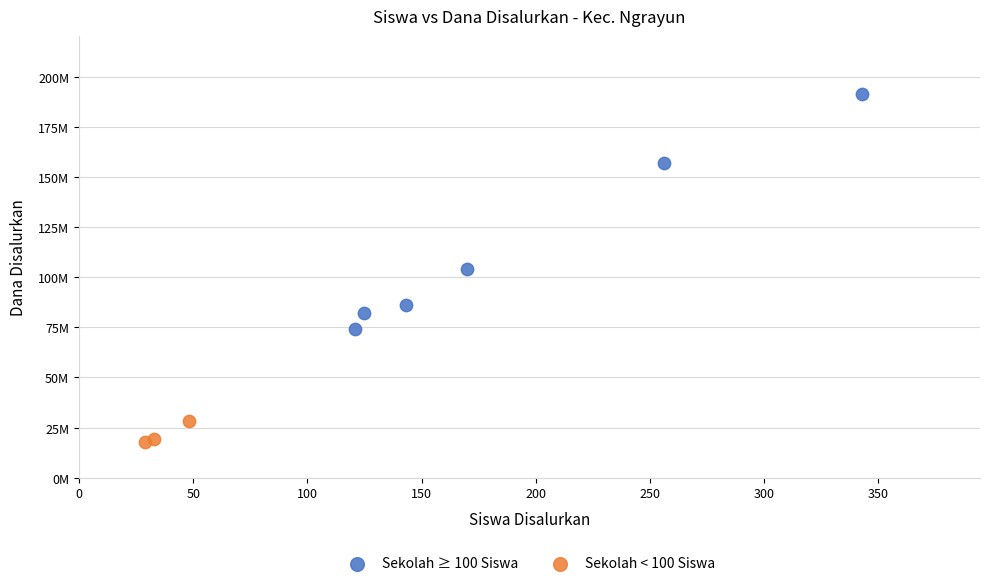

Which series has the widest spread of Y values?

Sekolah ≥ 100 Siswa